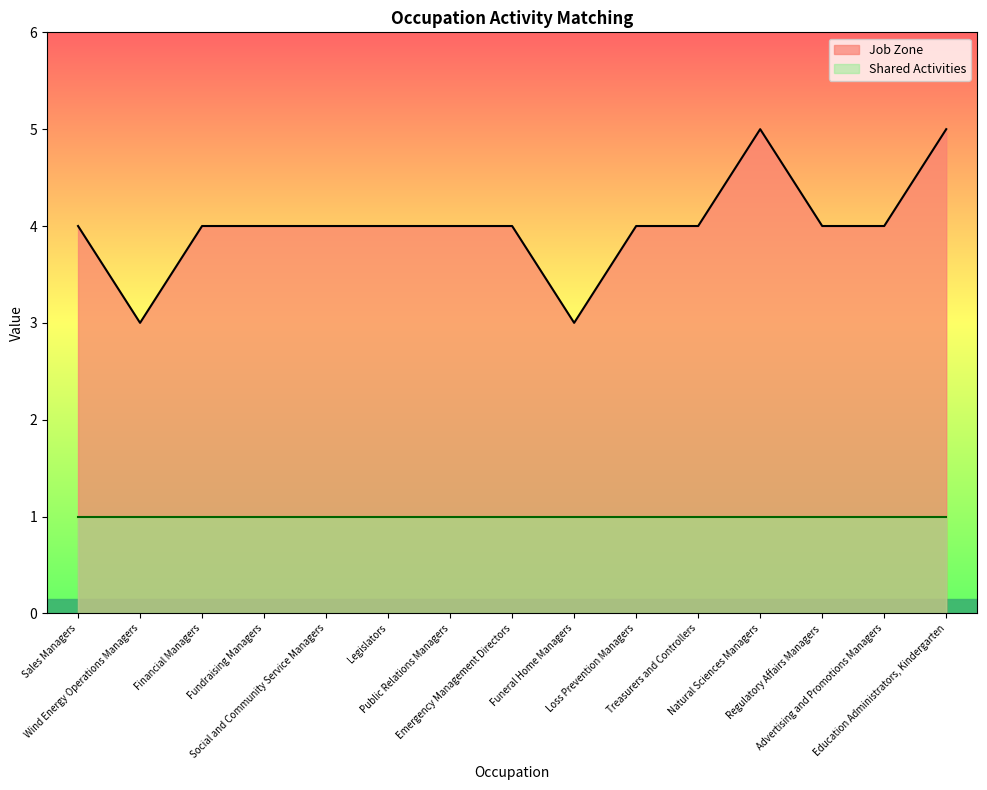

How many values are between 4 and 5?

13